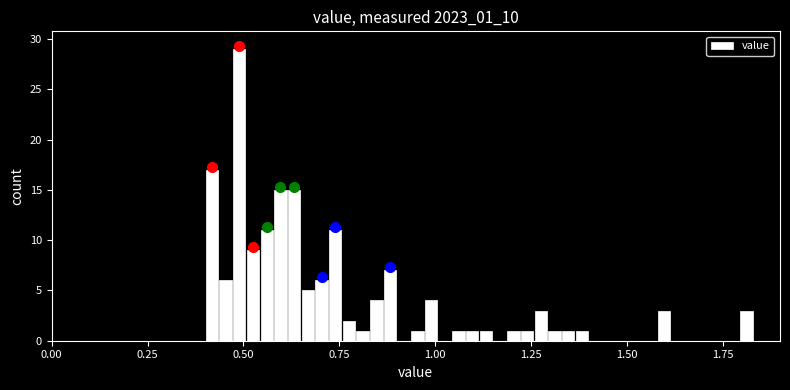

Around what value on the x-axis is the tallest bar? Give the approximate position of its centre, as read against the axis.

0.50